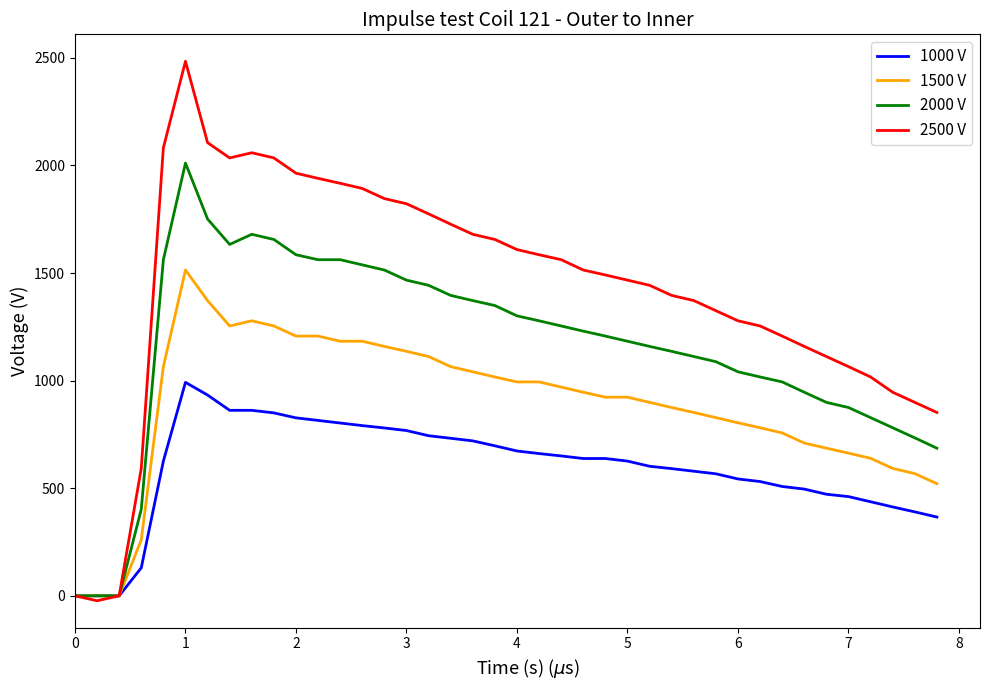

At how many categories does at least one series exceed 2136?

1